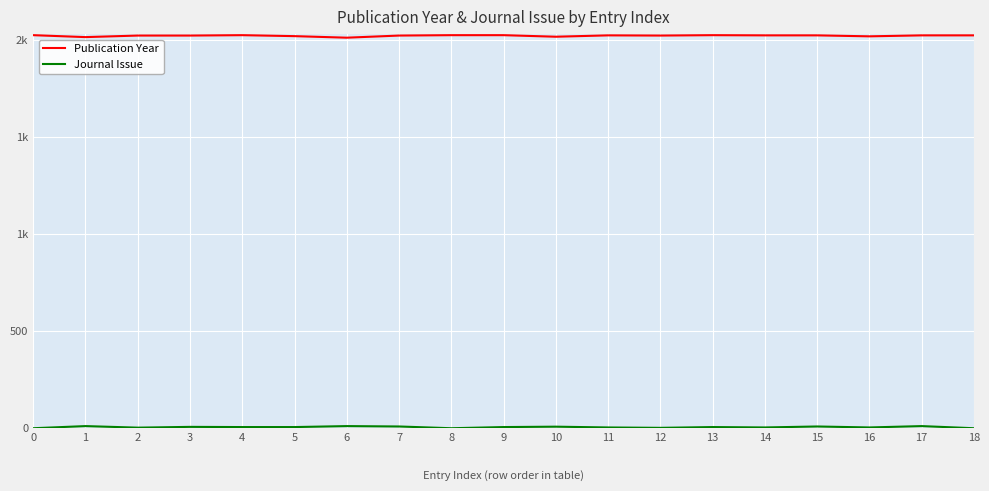

What is the sum of all Publication Year values?

38401